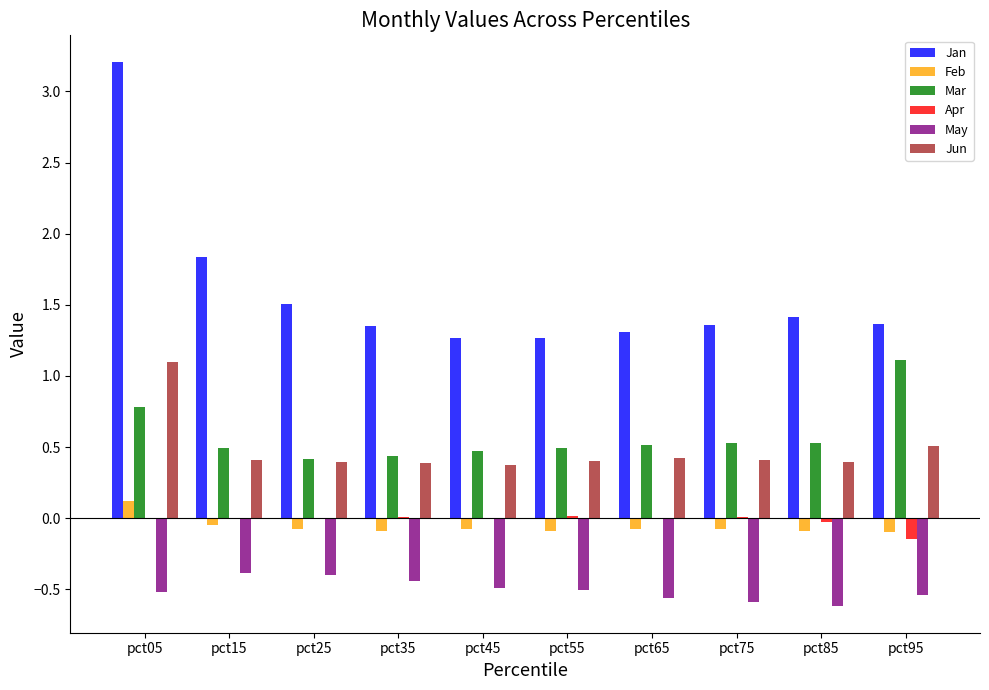

How many series are shown in this chart?

6